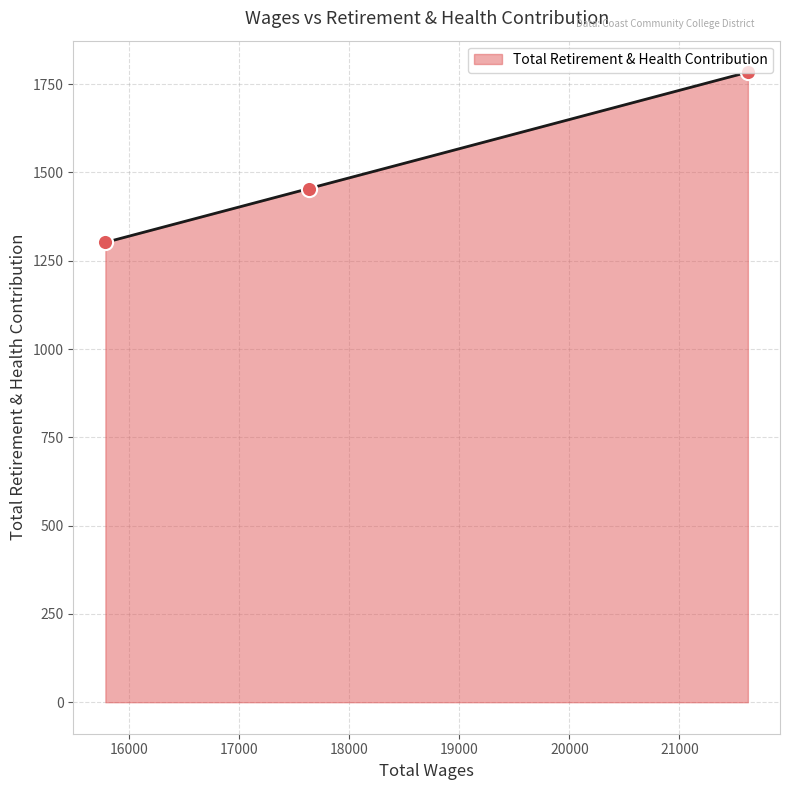

Which has a higher value, 17629.0 or 21622.0?

21622.0